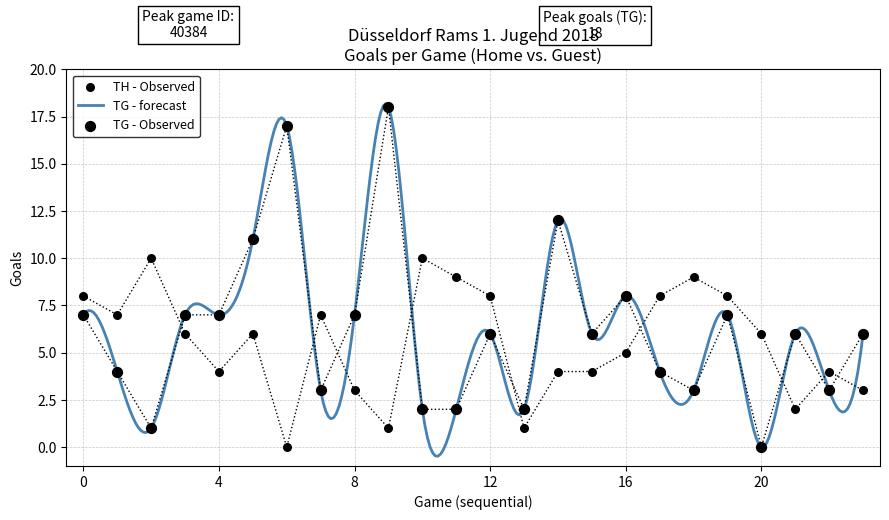

What is the highest value of the TG - forecast series?

18.2